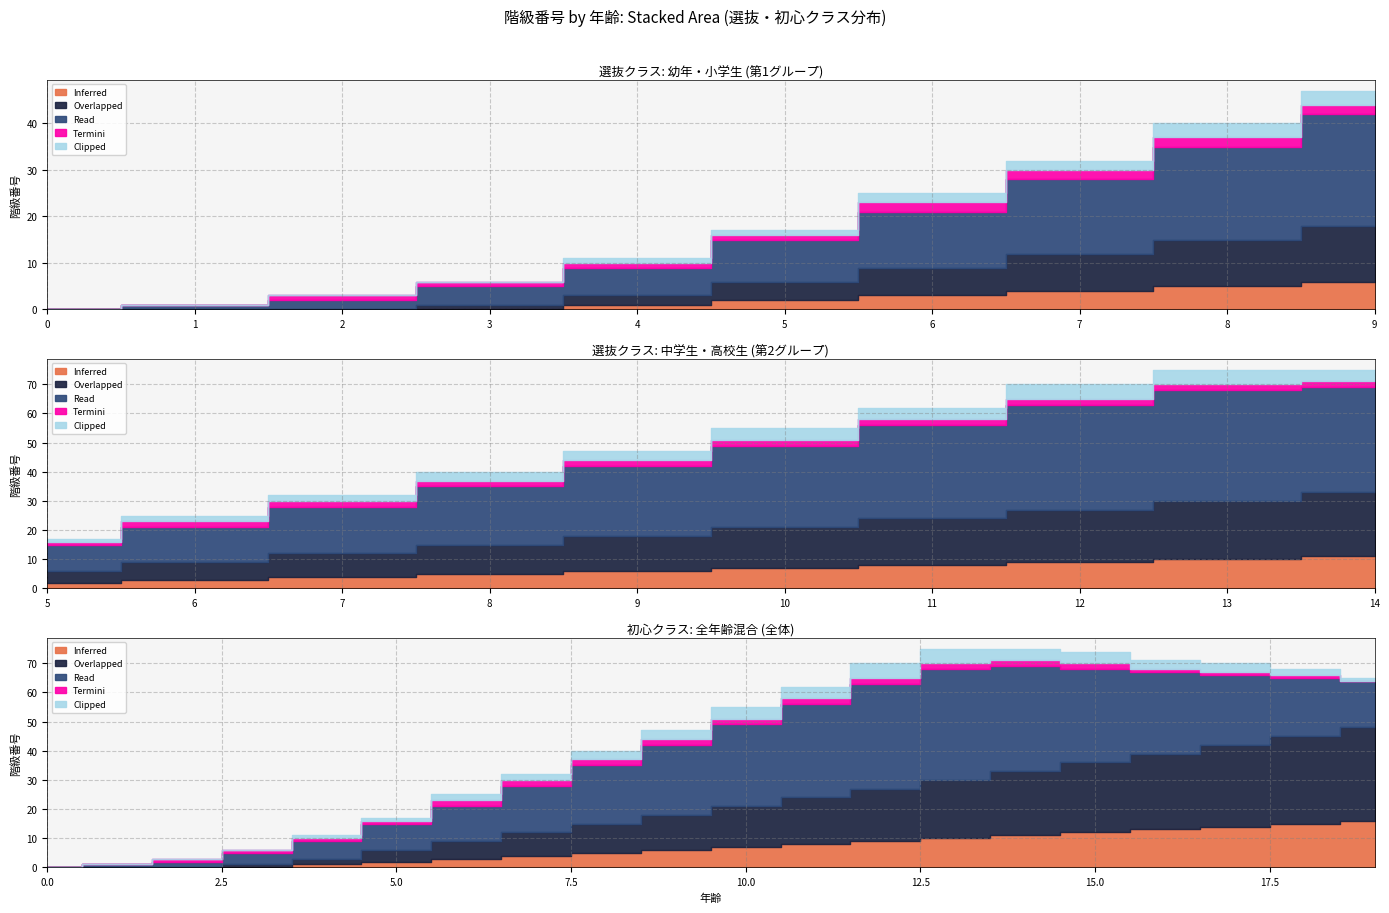

At how many categories does at least one series exceed 32?

3